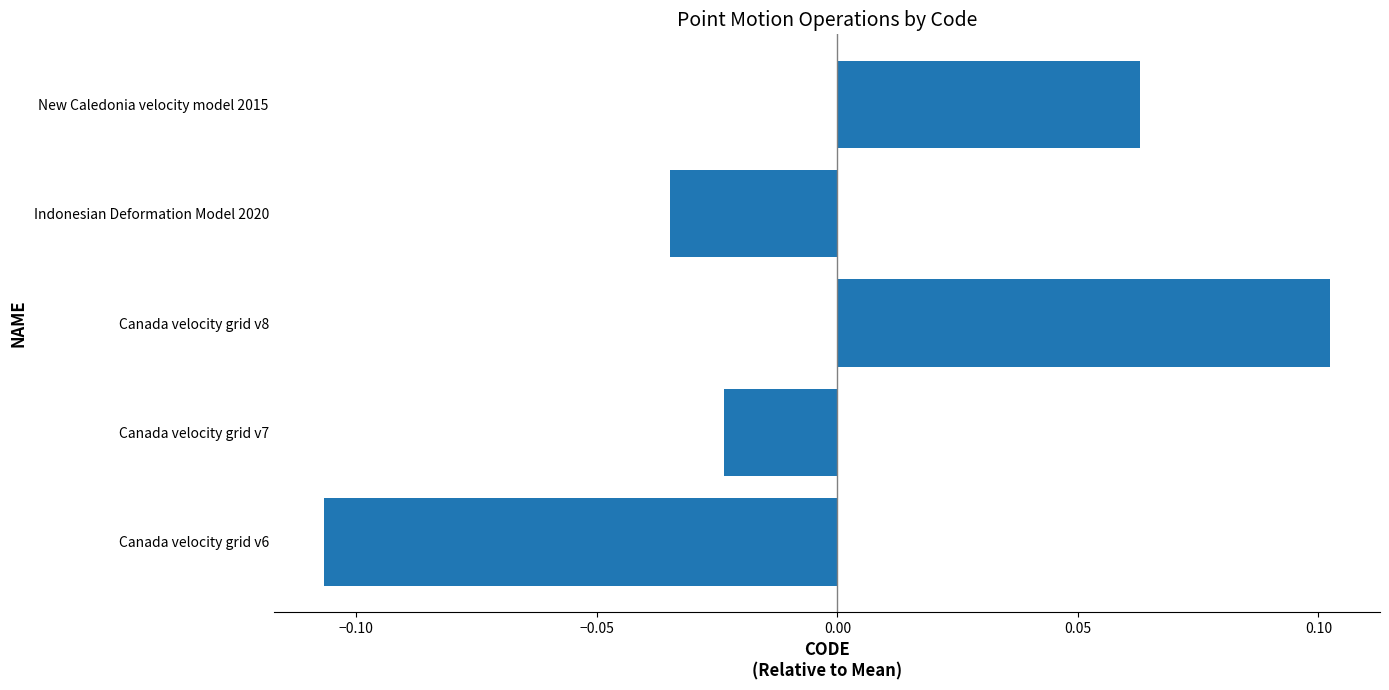

Where is the data nearest to the value 0?

Canada velocity grid v7